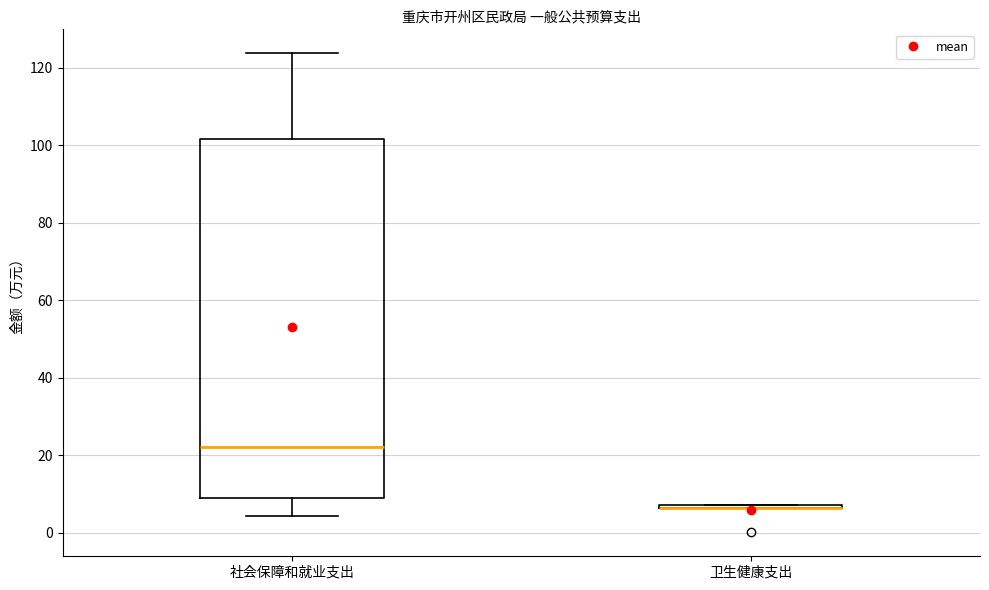

Reading left to right, transcribe this box plot: for each box, give where its median line is, the range the box spans, and where its two whiskers end, as read against the y-axis. The values are not printed on the chart, so give them approximately, as read against the axis.

社会保障和就业支出: median 22, box 8 to 102, whiskers 4 to 124
卫生健康支出: box collapsed to a line at 6, whiskers 6 to 8